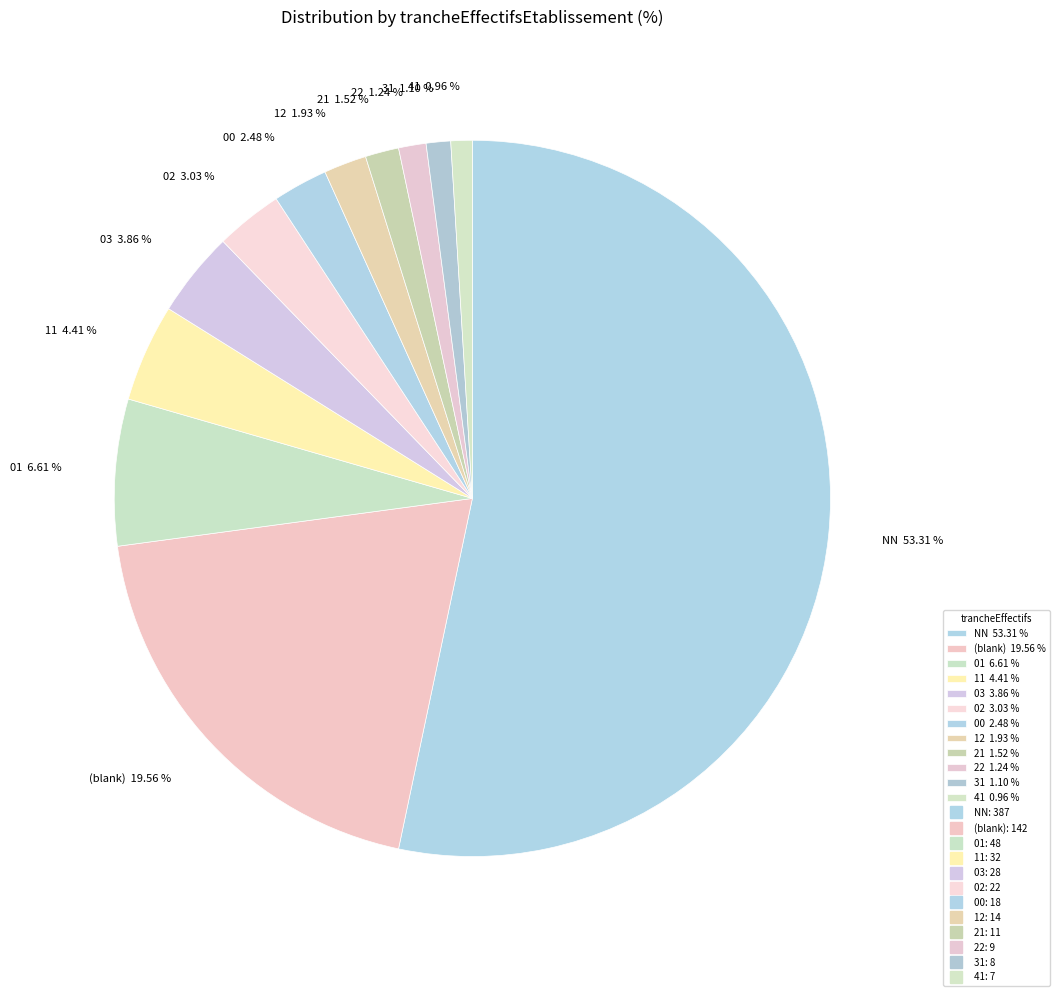

What is the majority slice?

NN 53.31 %